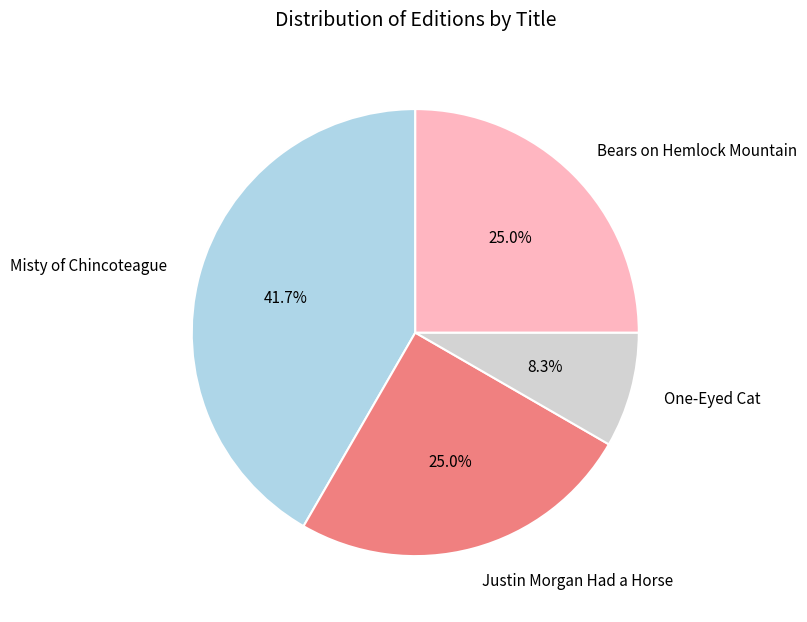

To the nearest percent, what percentage of the pie is Justin Morgan Had a Horse?

25%